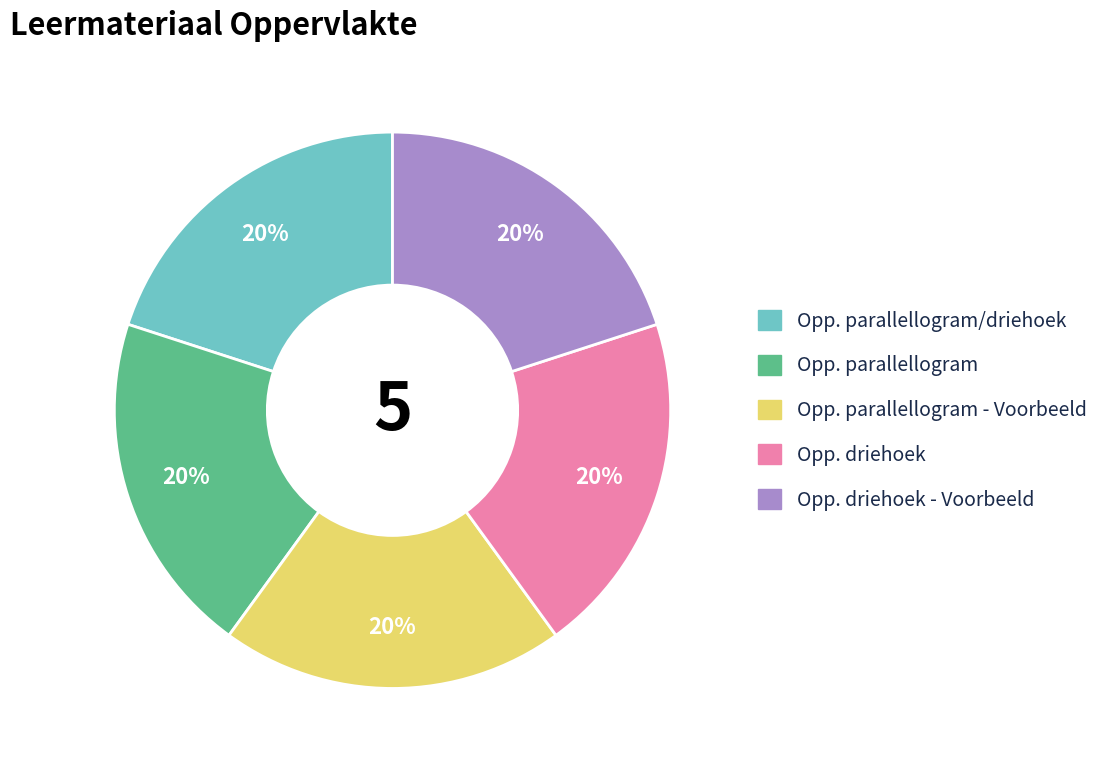

Is there a majority slice in this chart?

No